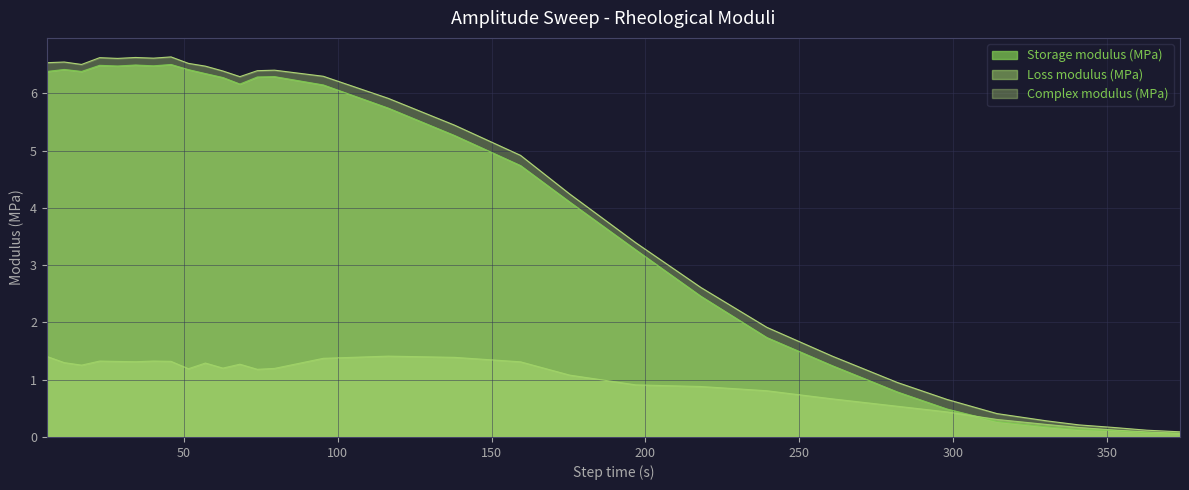

How many interior local peaks does the Complex modulus (MPa) series have?

5